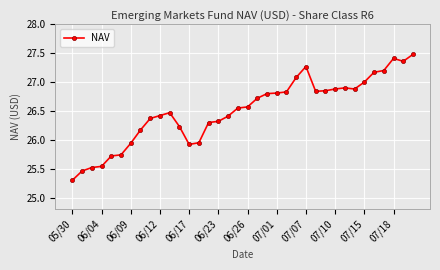

What is the smallest value displayed?

25.3